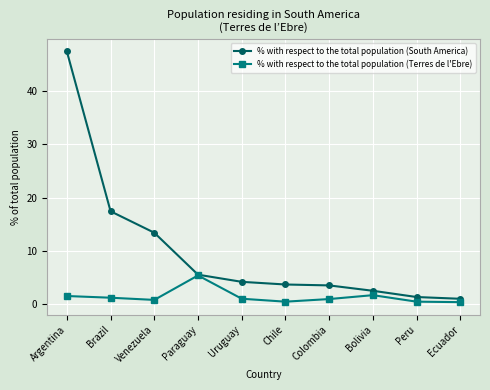

What is the total value across all series at Venezuela?

14.2